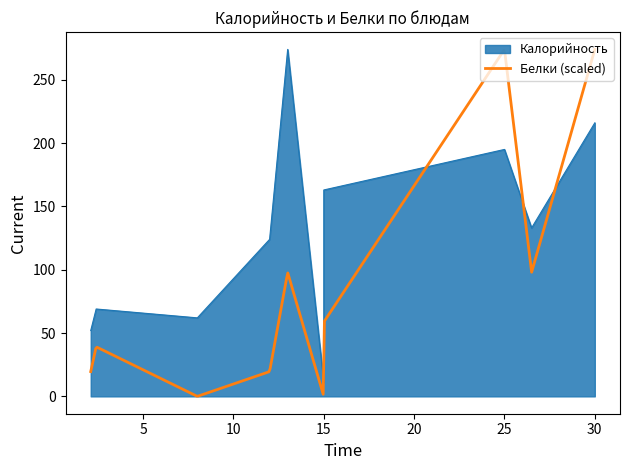

Reading left to right, what are all the values shown in this chart?

Калорийность: Котлета из мяса кур=216	Картофельное пюре=163	Чай с сахаром и лимоном=62	Батон йодированный=52	Огурцы свежие порционные=11	Суп картофельный рыбный=133	Печень по строгоновски=195	Рис отварной=274	Напиток из смеси сухофруктов=124	Хлеб ржаной=69
Белки: Котлета из мяса кур=14	Картофельное пюре=3	Чай с сахаром и лимоном=0	Батон йодированный=1	Огурцы свежие порционные=0	Суп картофельный рыбный=5	Печень по строгоновски=14	Рис отварной=5	Напиток из смеси сухофруктов=1	Хлеб ржаной=2